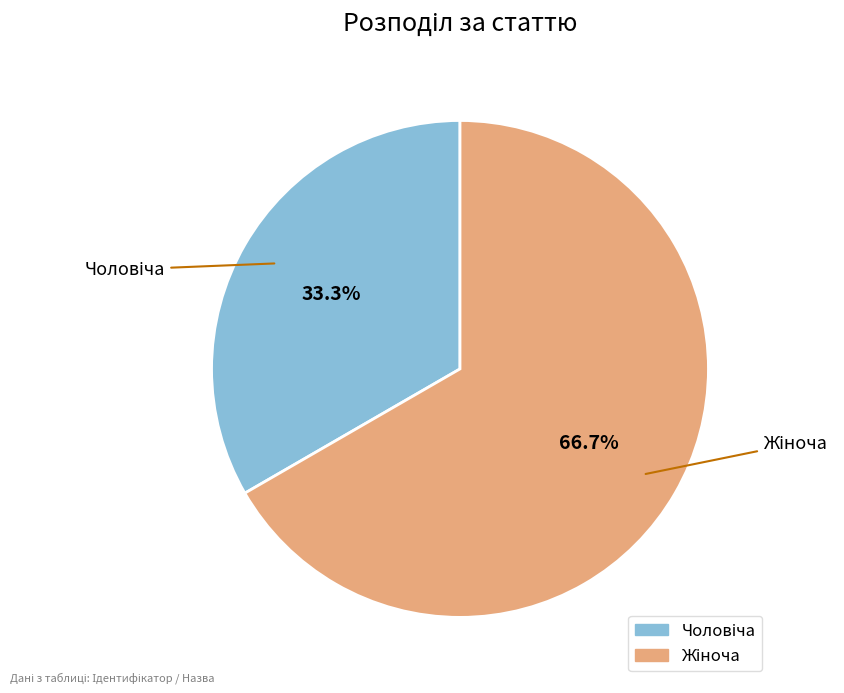

Is there any slice that represents more than half of the pie?

Yes